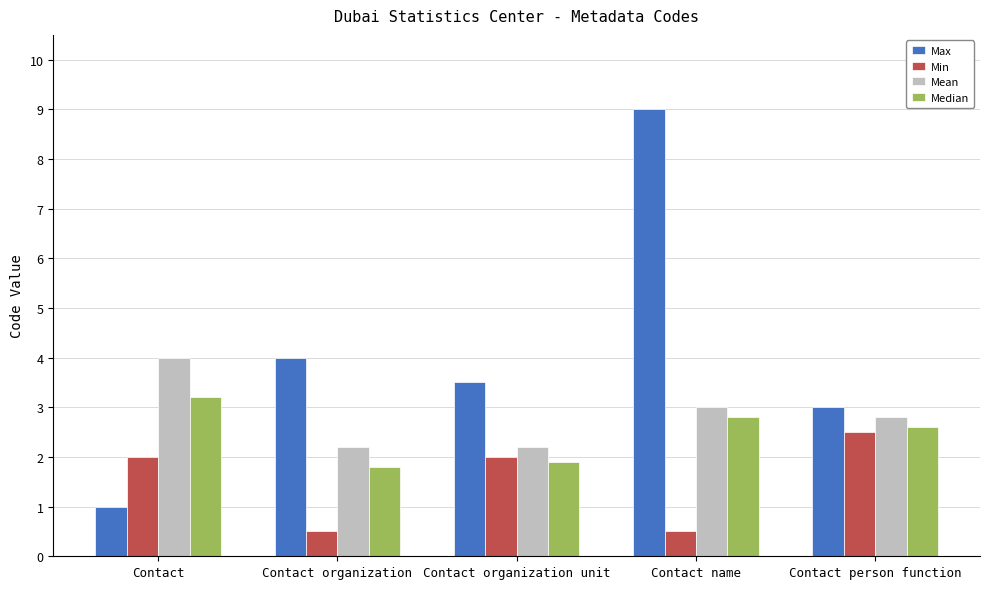

Reading left to right, transcribe all the data shown in this chart.

Max: Contact=1.0	Contact organization=4.0	Contact organization unit=3.5	Contact name=9.0	Contact person function=3.0
Min: Contact=2.0	Contact organization=0.5	Contact organization unit=2.0	Contact name=0.5	Contact person function=2.5
Mean: Contact=4.0	Contact organization=2.2	Contact organization unit=2.2	Contact name=3.0	Contact person function=2.8
Median: Contact=3.2	Contact organization=1.8	Contact organization unit=1.9	Contact name=2.8	Contact person function=2.6